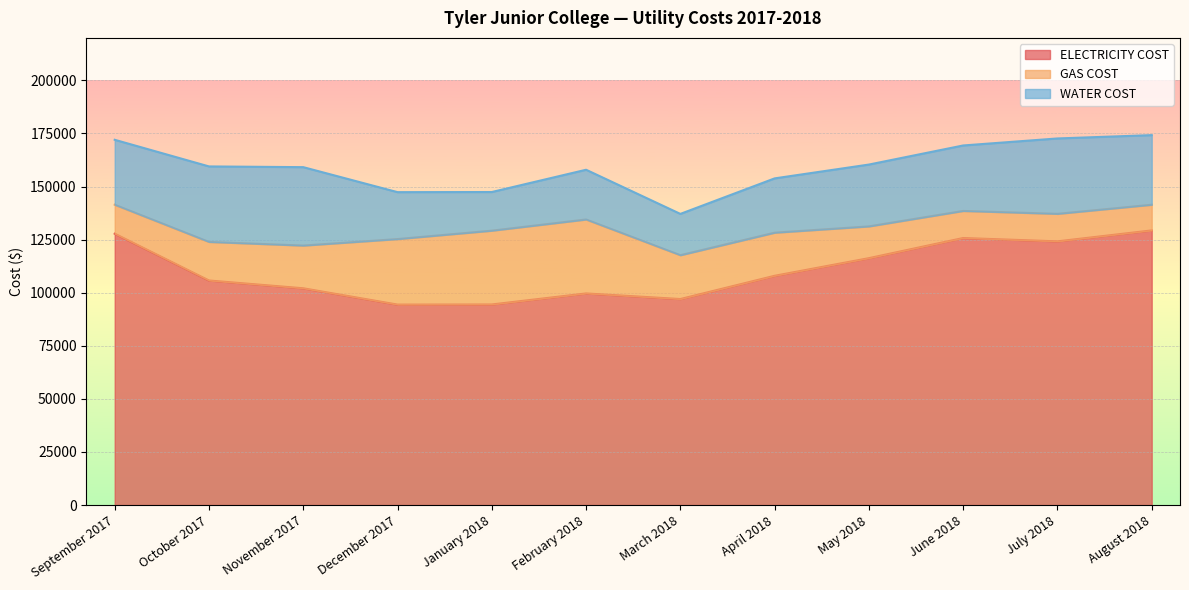

List the series in order of their peak value, highest first.

ELECTRICITY COST, WATER COST, GAS COST